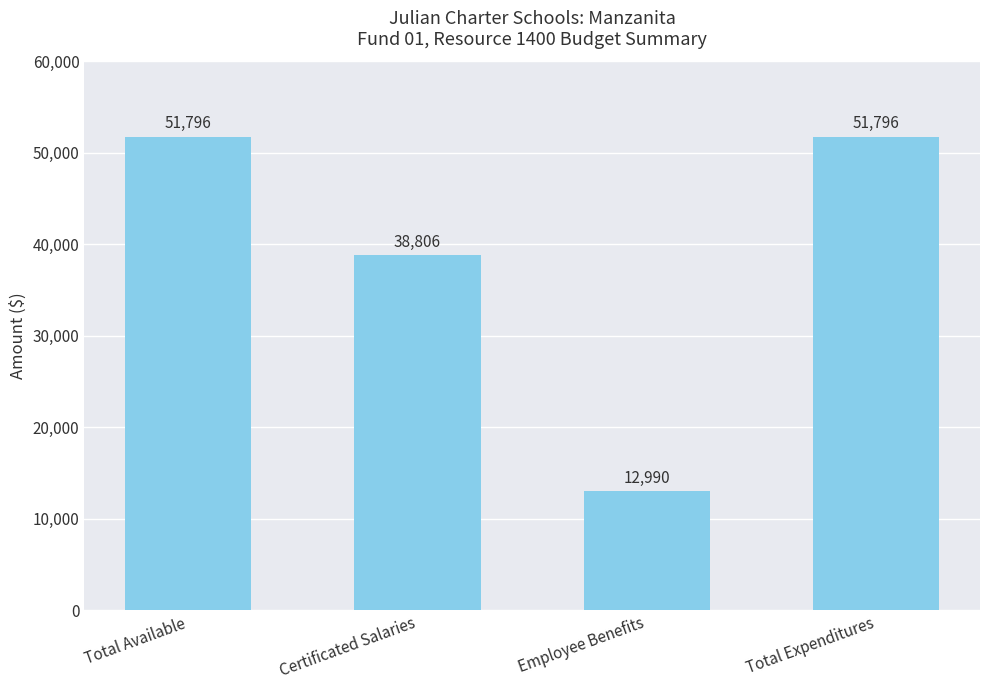

Approximately how many times larger is the value at Certificated Salaries compared to Employee Benefits?

3.0